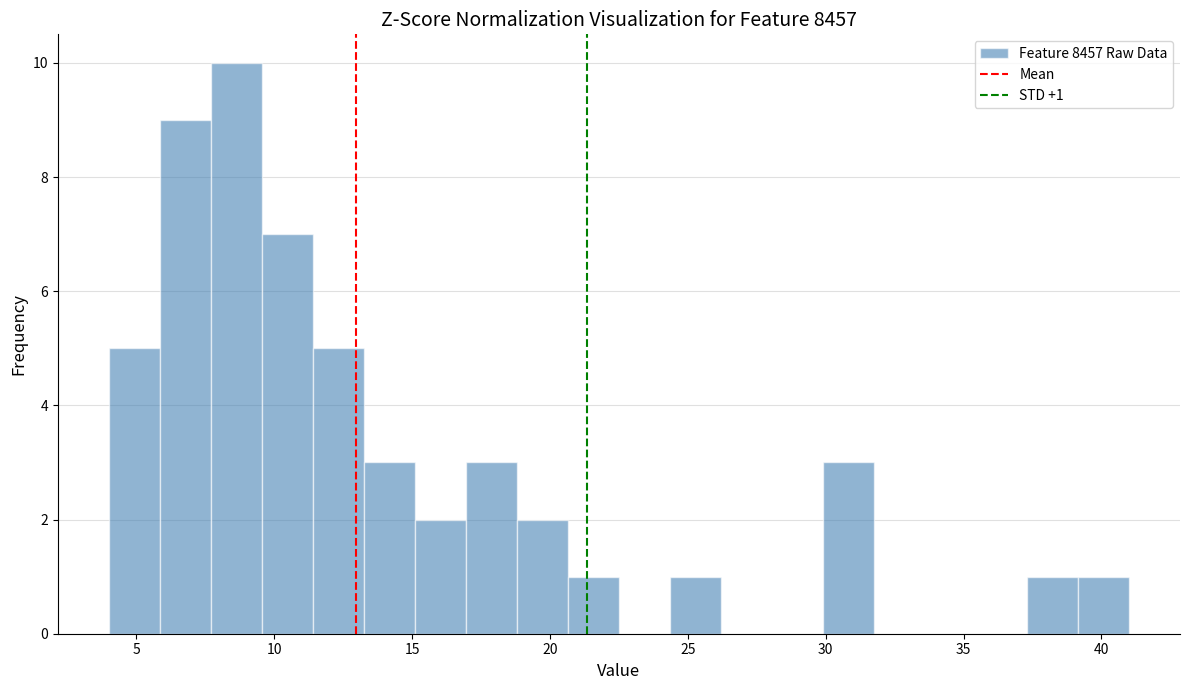

Read against the x-axis, roughly where is the centre of the tallest bar?

8.5